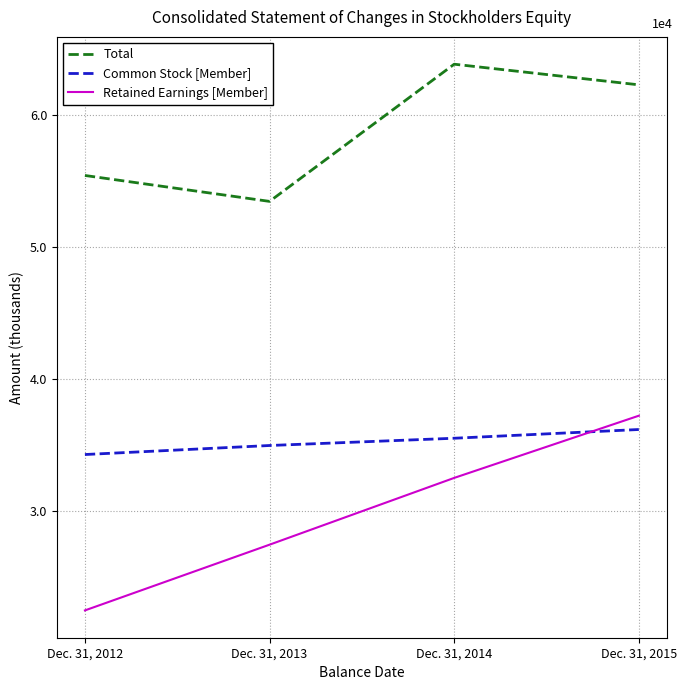

At which label does Retained Earnings [Member] first exceed 32524?

Dec. 31, 2015